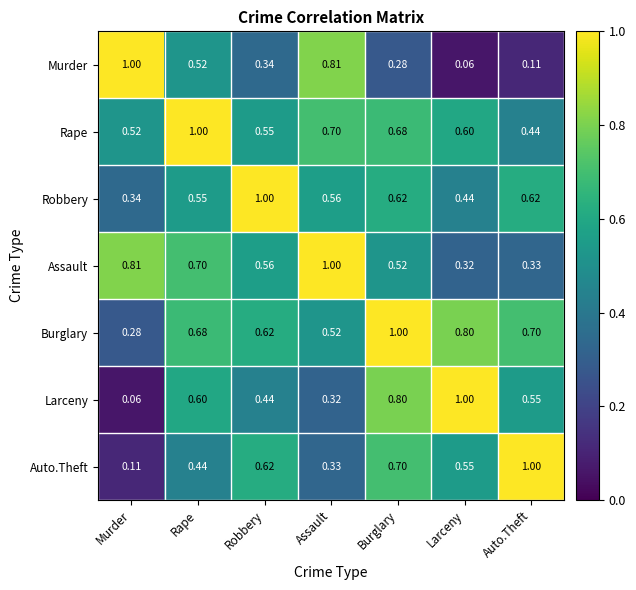

Which category has the lowest value in the Murder series?

Larceny